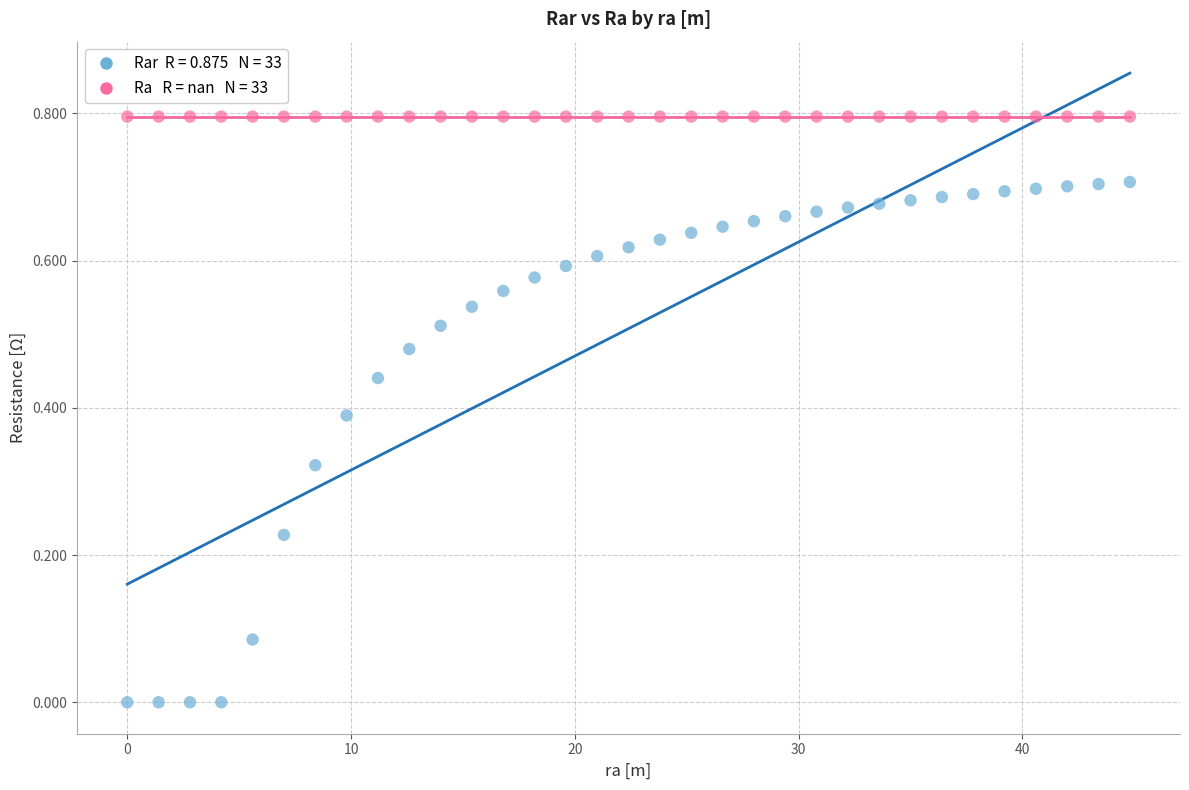

How many data points are displayed?

66